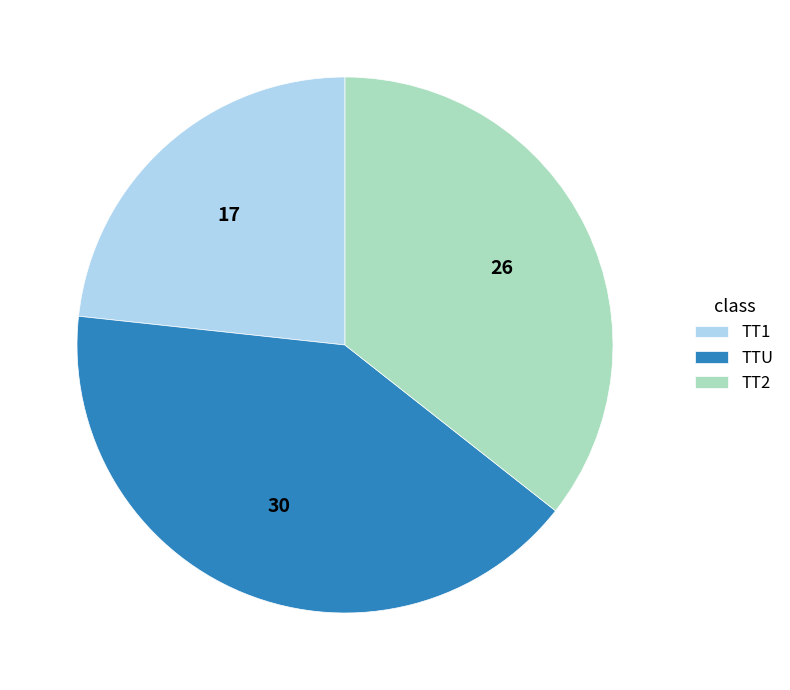

Between TTU and TT2, which is larger?

TTU